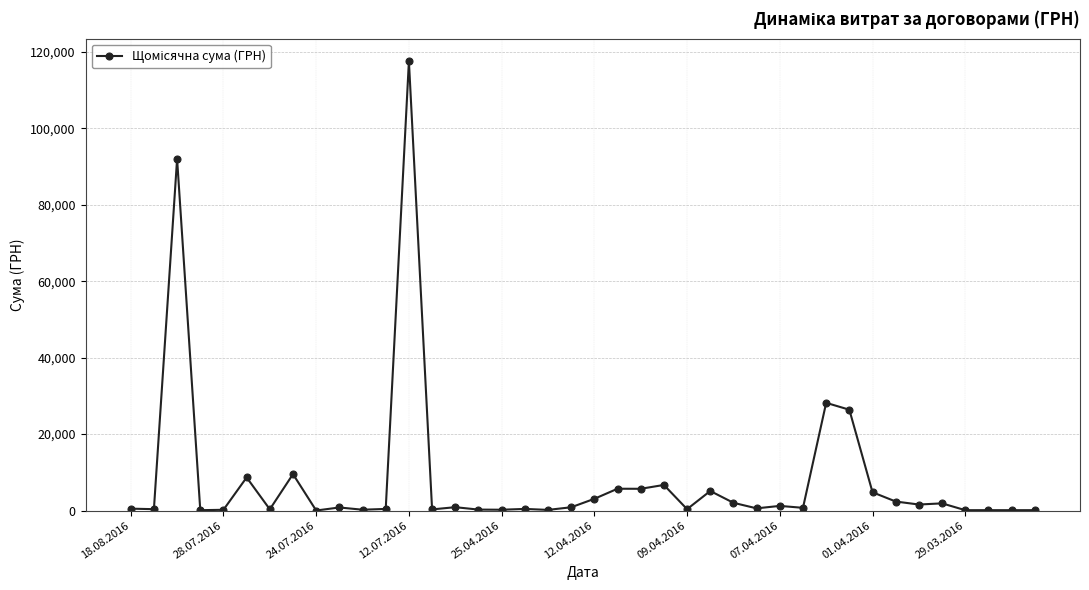

How many series are shown in this chart?

1